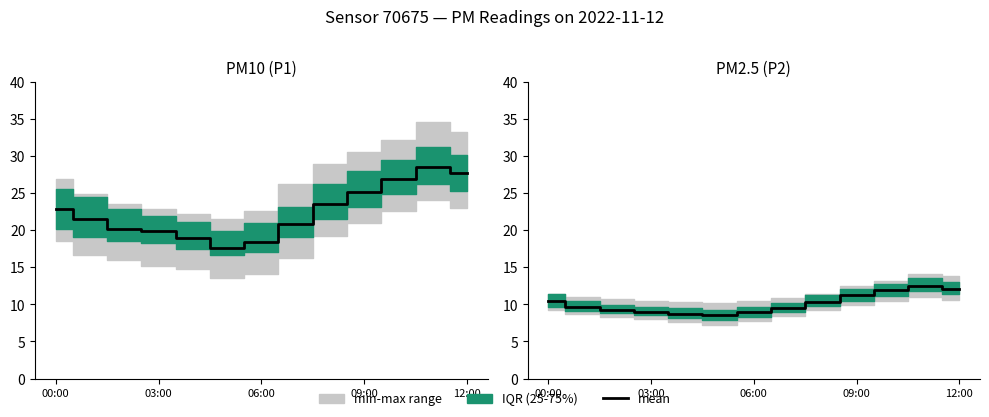

Reading left to right, what are all the values shown in this chart?

10.5	9.7	9.2	9.0	8.8	8.5	8.9	9.4	10.3	11.2	11.9	12.4	12.1